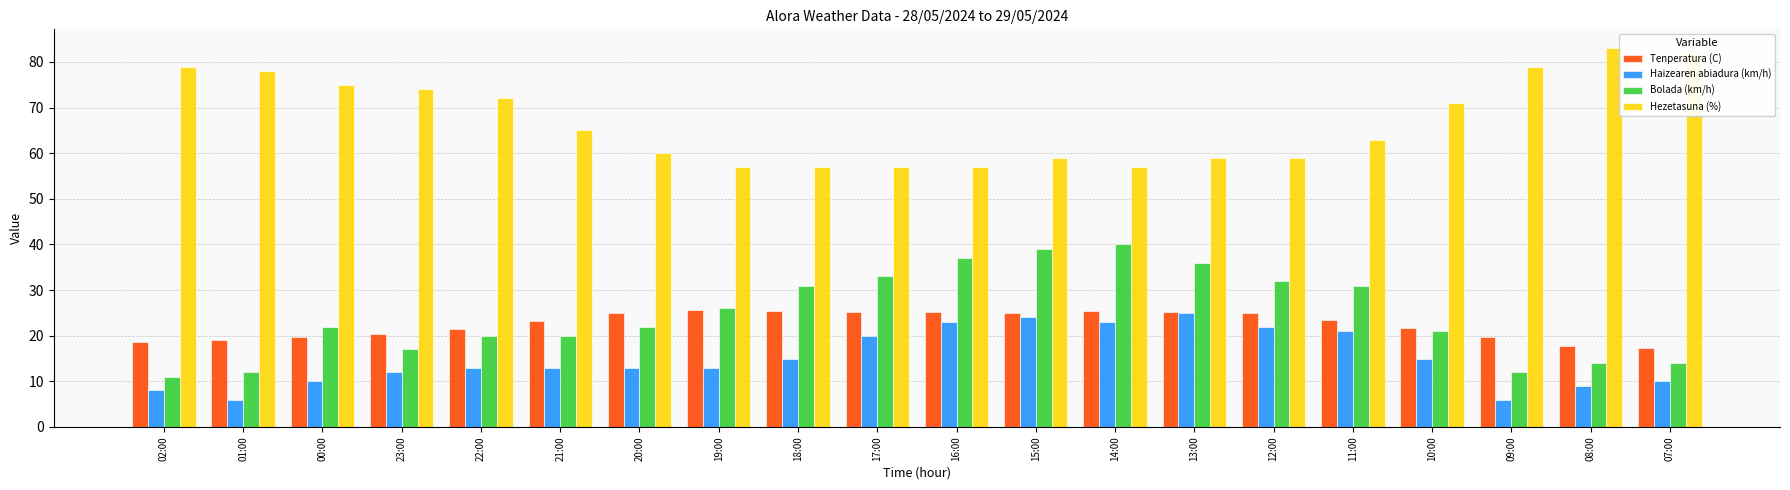

How many series are shown in this chart?

4